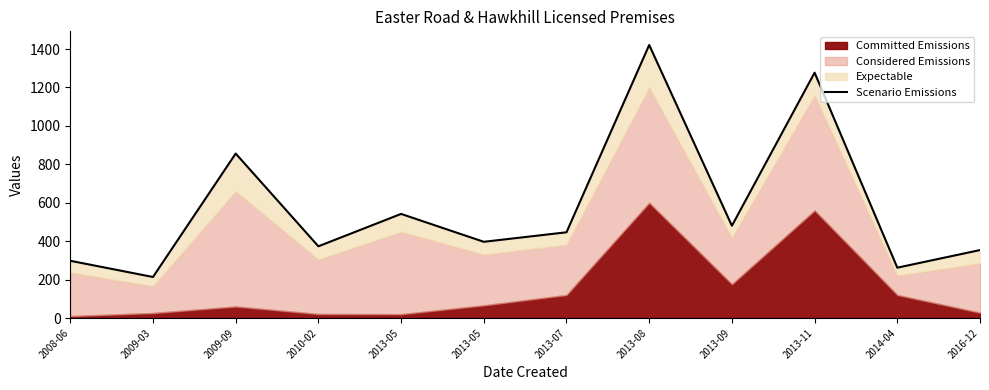

The value at 2009-09 is 856.1. True or false?

True